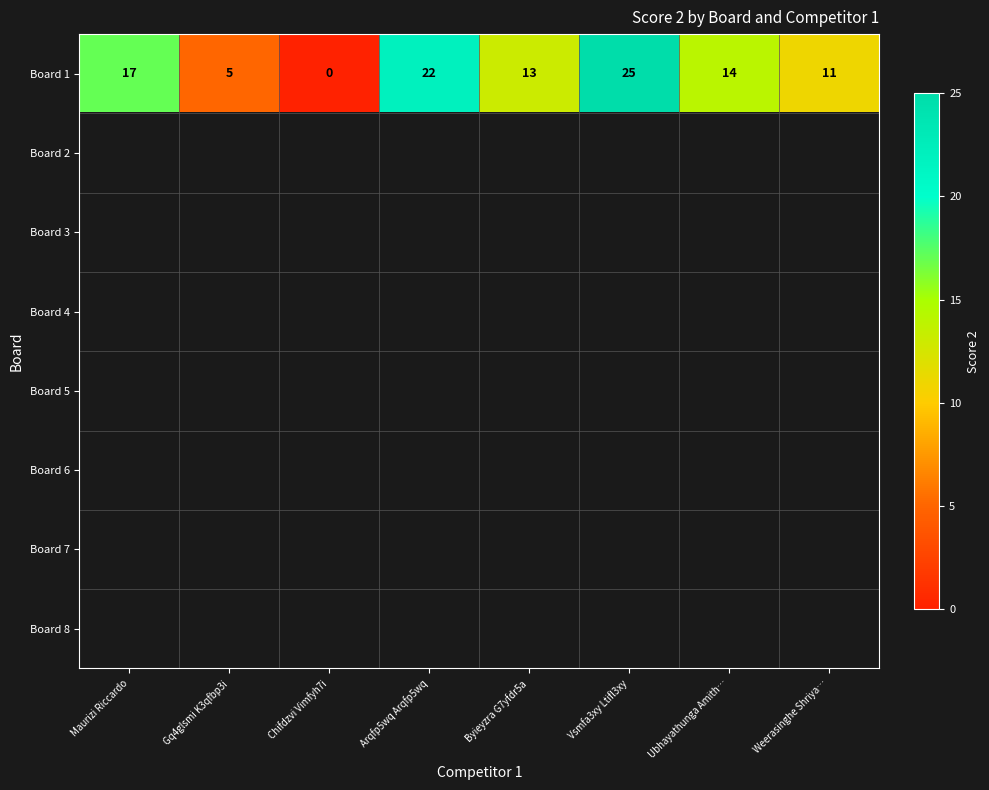

Which category has the highest value in the Board 1 series?

Vsmfa3xy Ltifl3xy